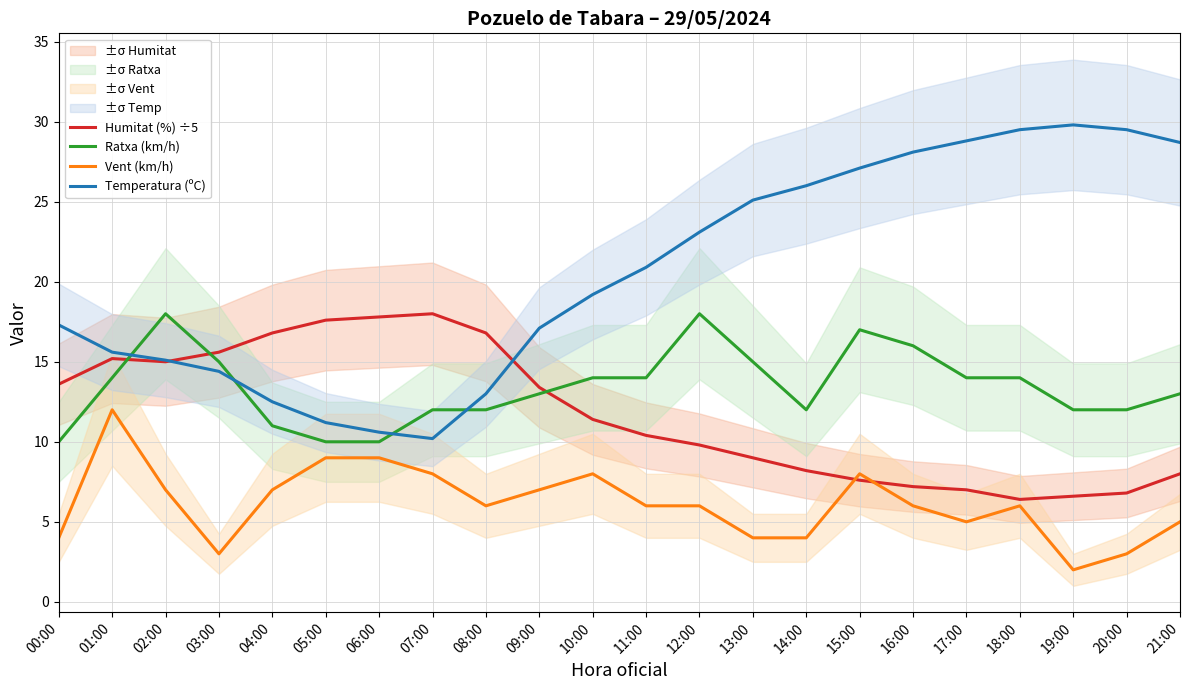

Between which two adjacent categories do Vent (km/h) and Humitat (%) ÷5 first intersect?

14:00 and 15:00